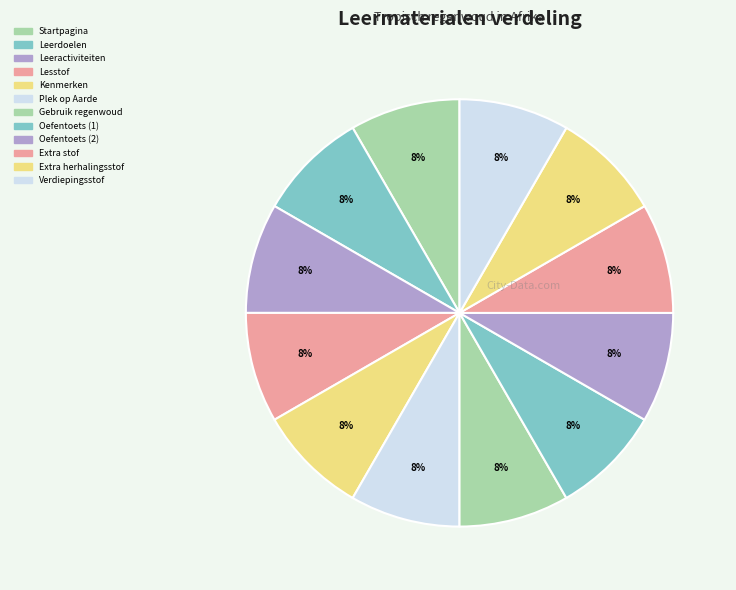

What is the smallest slice in the pie chart?

Startpagina